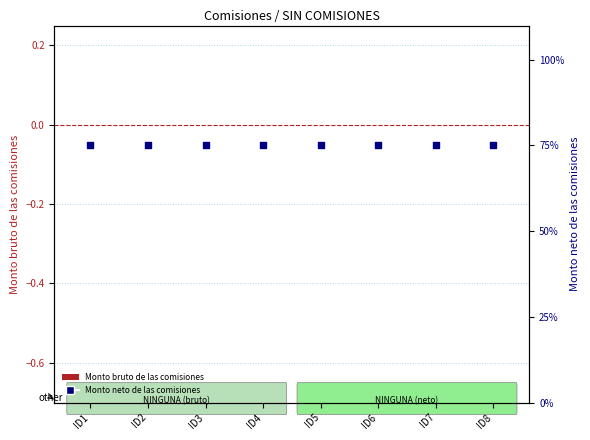

Is the value of Monto neto de las comisiones at ID6 greater than the value of Monto bruto de las comisiones at ID8?

Yes